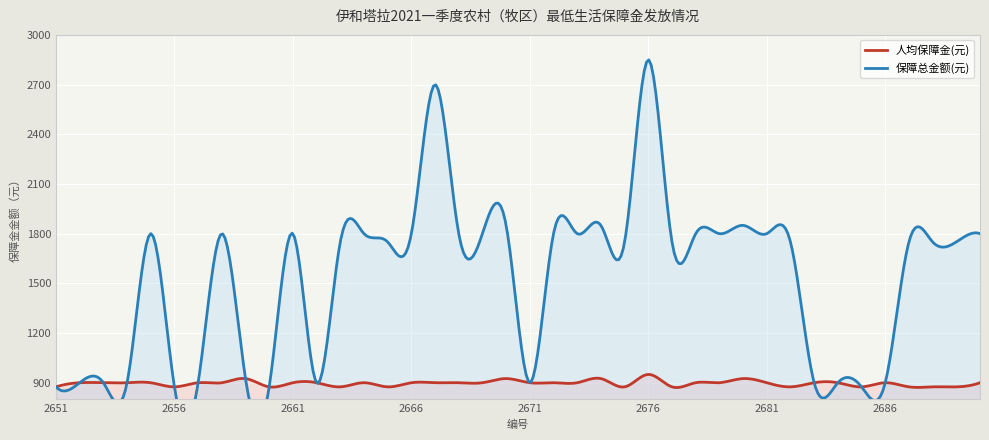

The 人均保障金(元) series shows 220 at 2662. True or false?

False